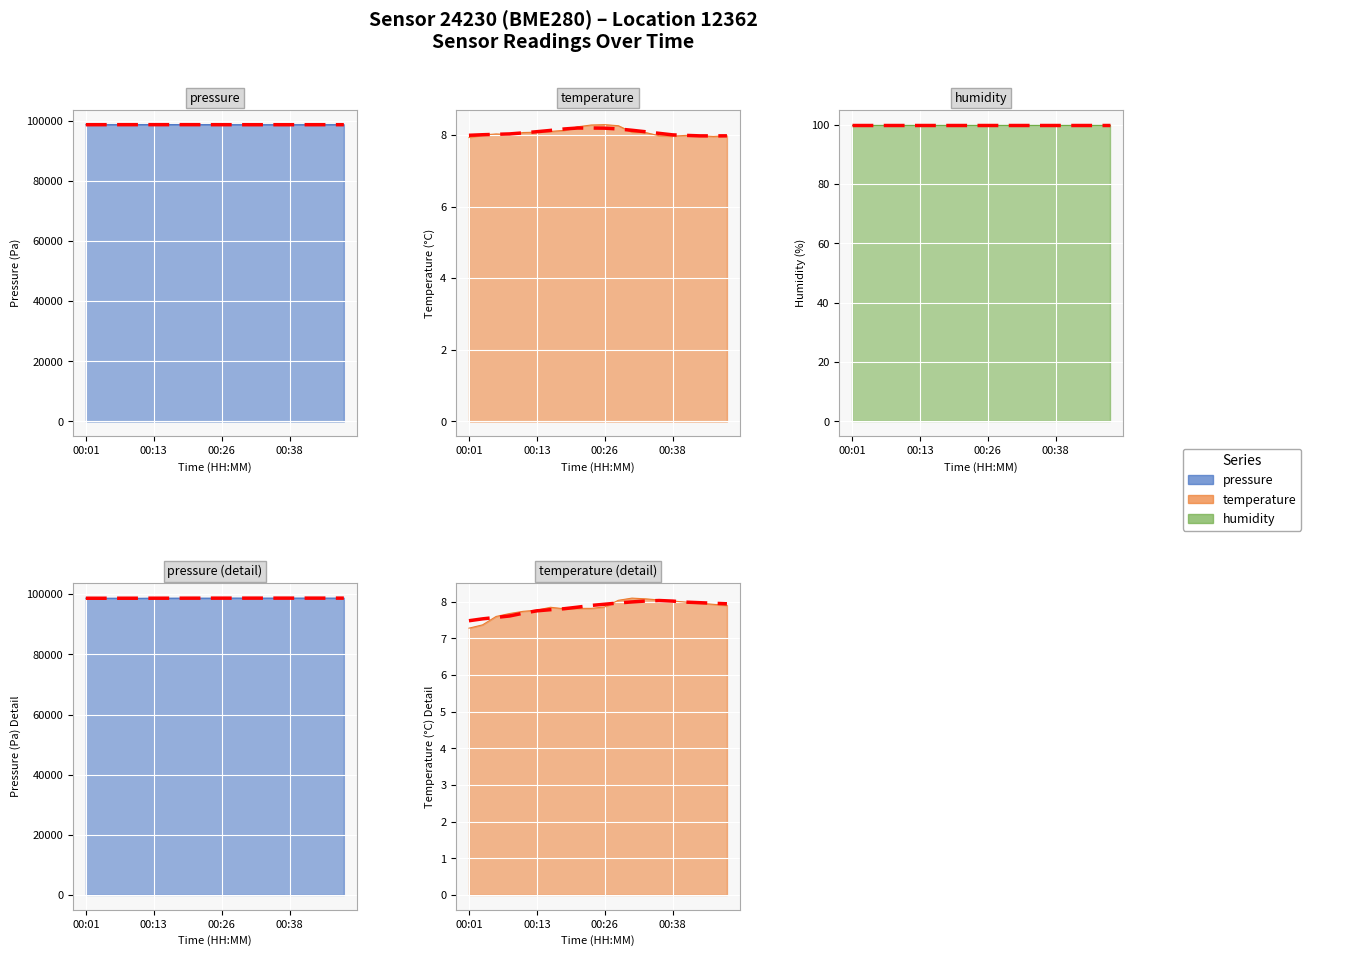

What is the lowest value of the temperature trend series?

7.5